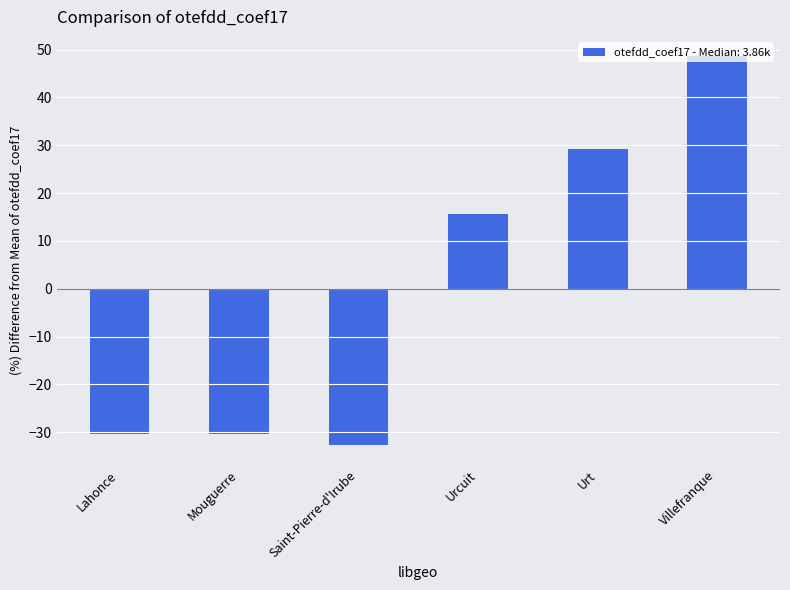

Reading left to right, what are all the values shown in this chart?

Lahonce=-30.3	Mouguerre=-30.3	Saint-Pierre-d'Irube=-32.7	Urcuit=15.6	Urt=29.1	Villefranque=48.6